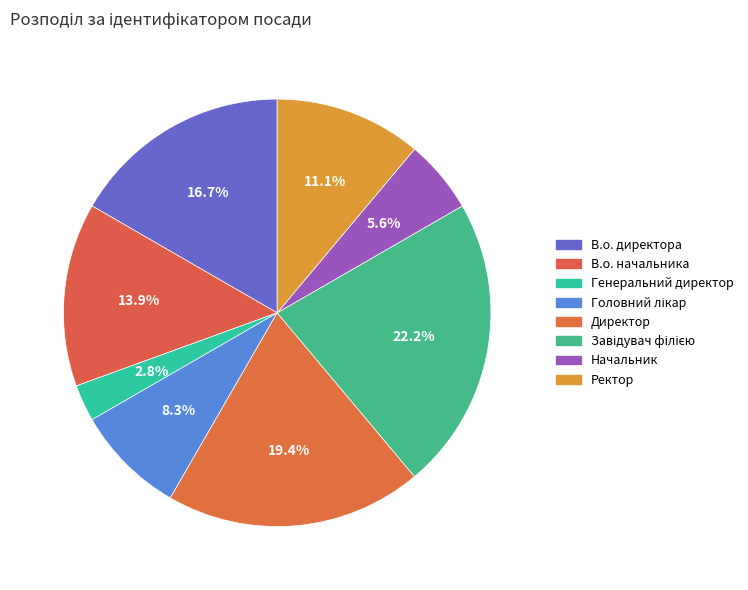

What is the smallest slice in the pie chart?

Генеральний директор